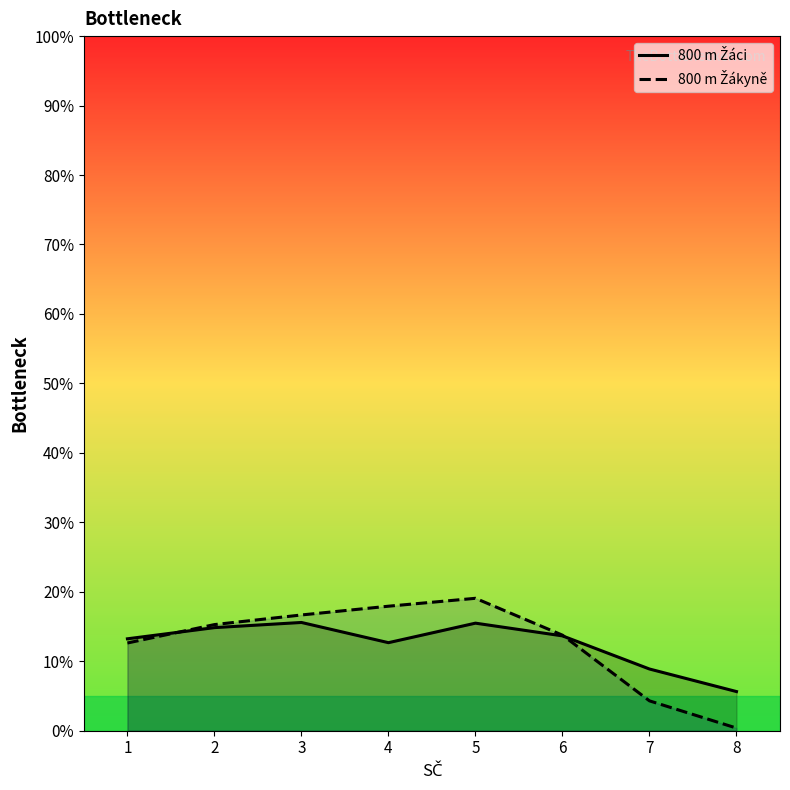

What is the value of the 800 m Žákyně point at the 7th from the left?

4.3